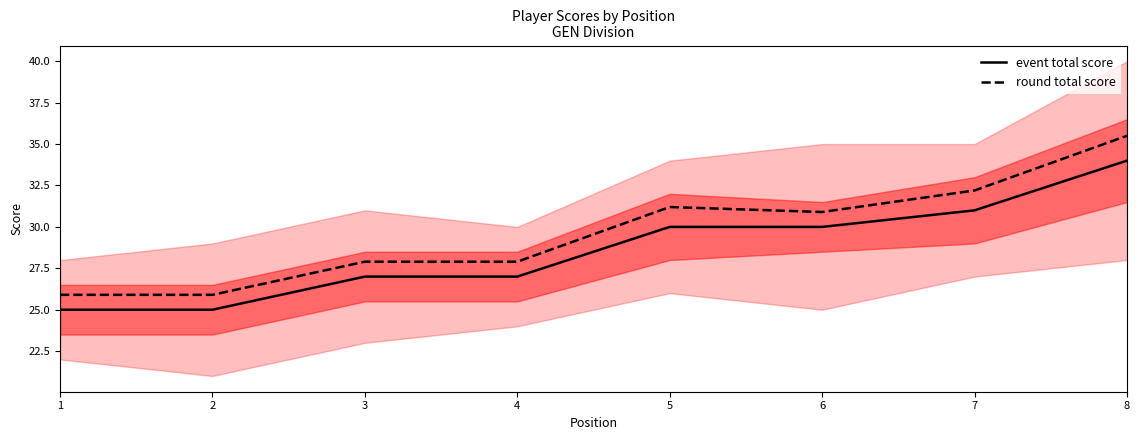

What are all the series names shown in the legend?

event total score, round total score